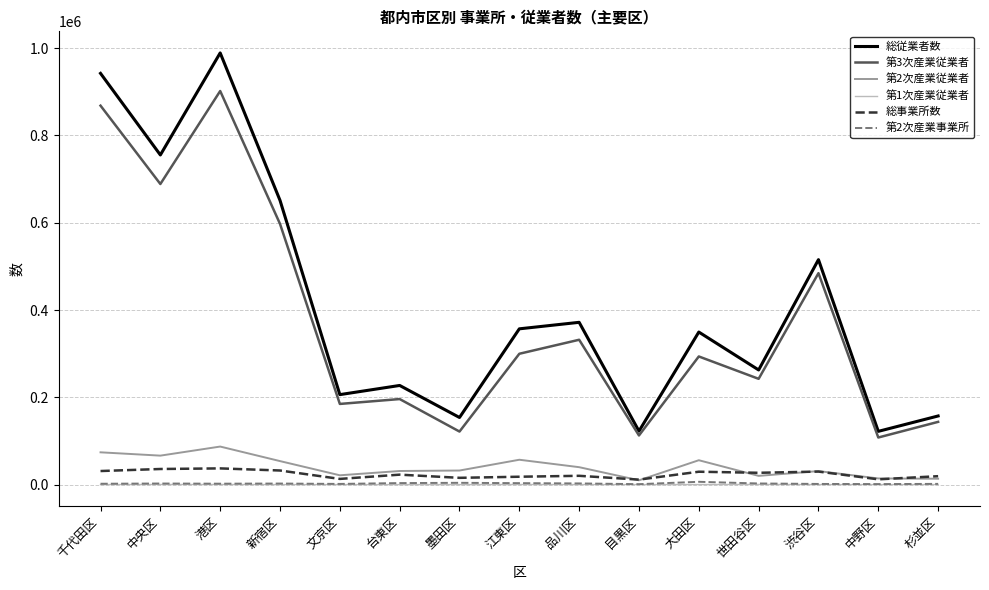

True or false: 総従業者数 and 第1次産業従業者 intersect in this chart.

False